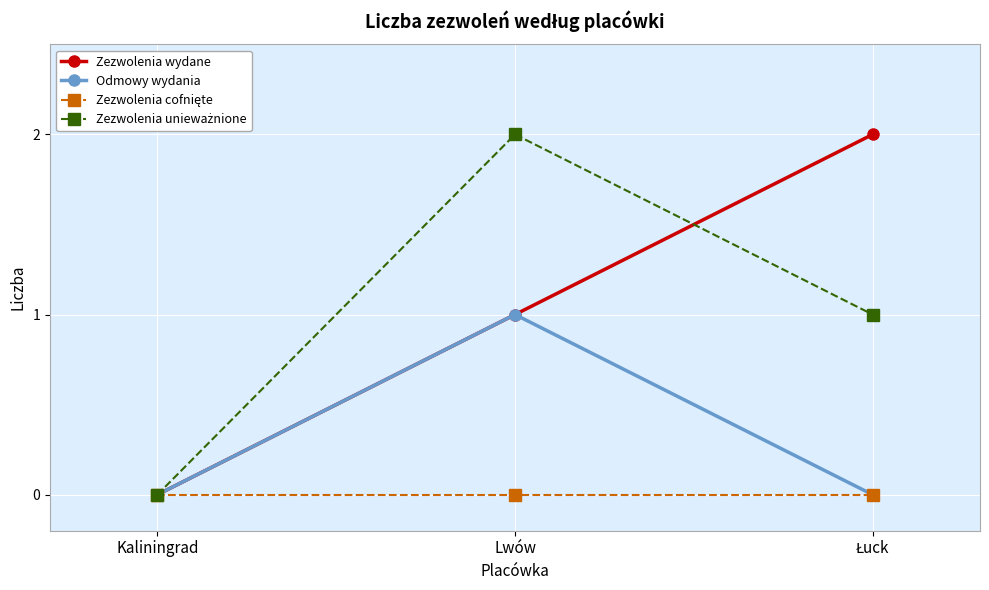

What is the label of the 2nd point from the right?

Lwów